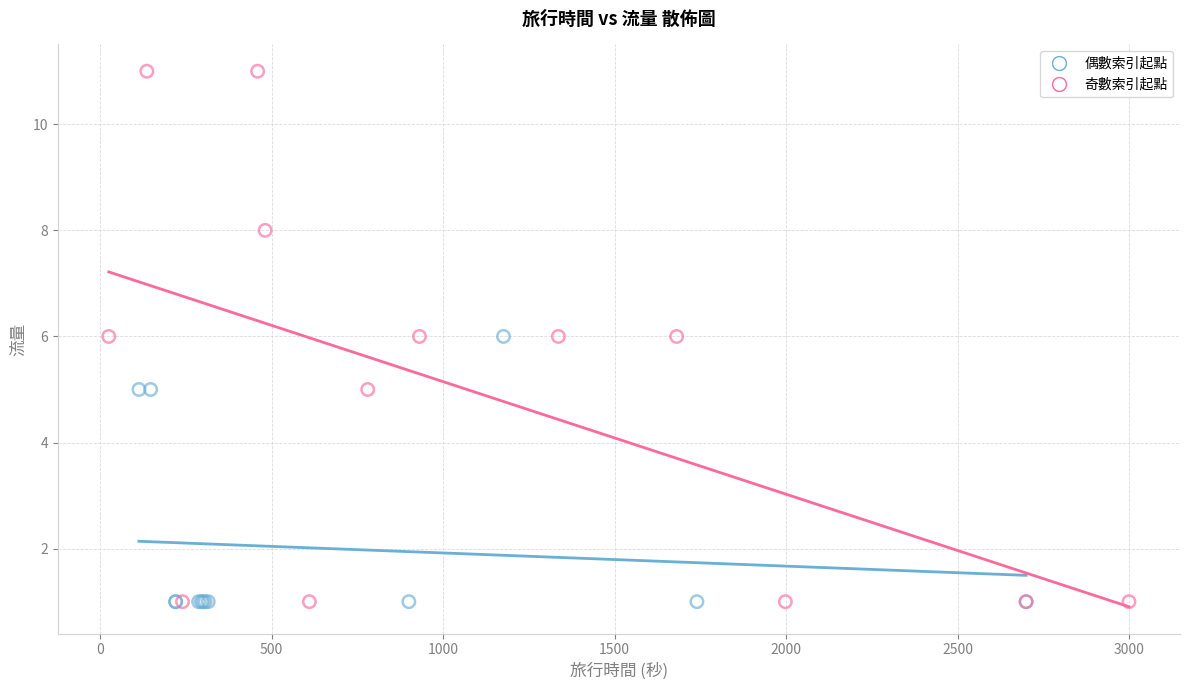

Which series has the widest spread of Y values?

奇數索引起點